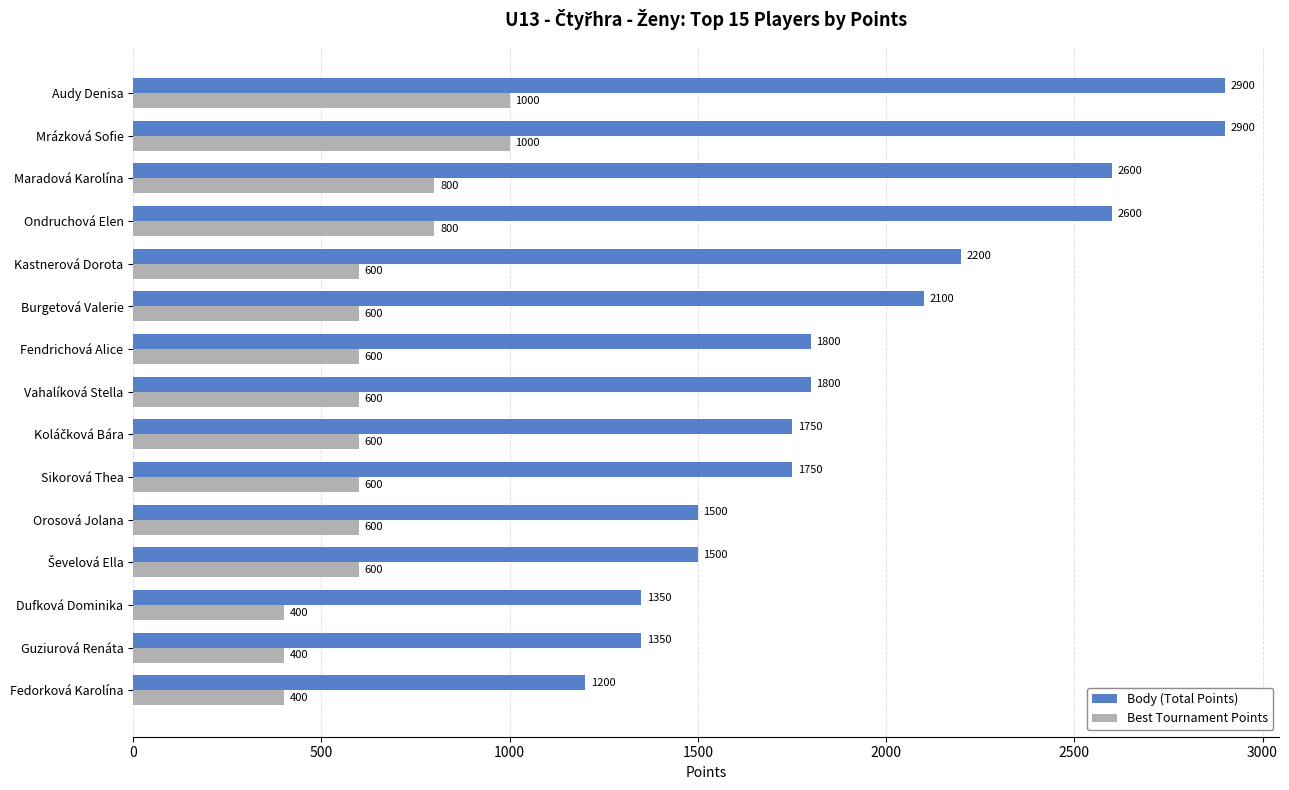

Which series changed the most between Ondruchová Elen and Burgetová Valerie?

Body (Total Points)